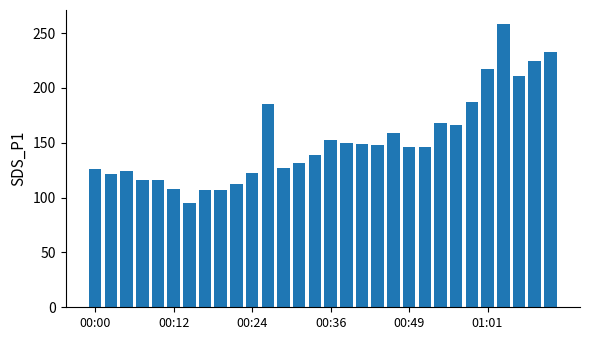

What is the maximum value shown in the chart?

258.1